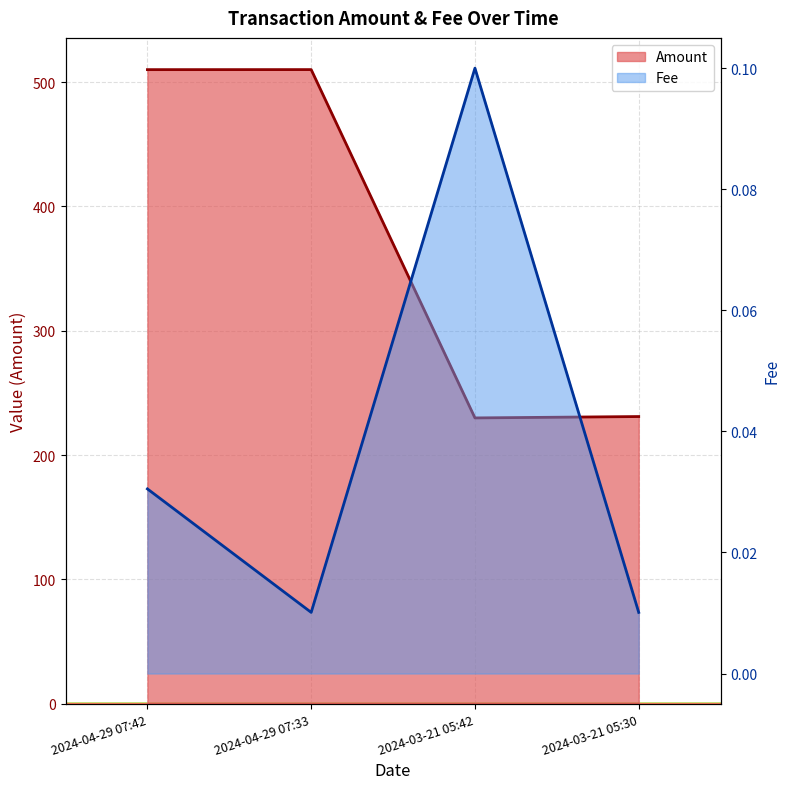

What is the lowest value of the Amount series?

229.9